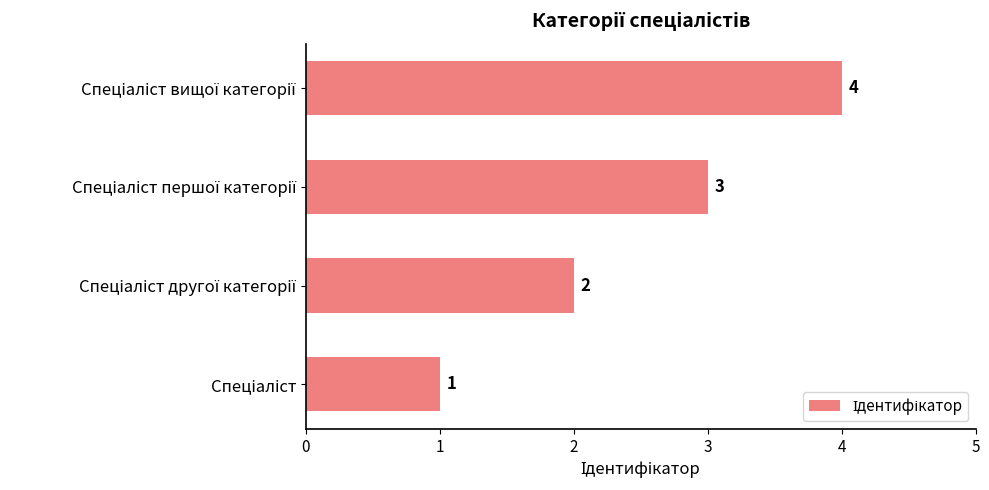

Count the values in the range 2 to 4.

3